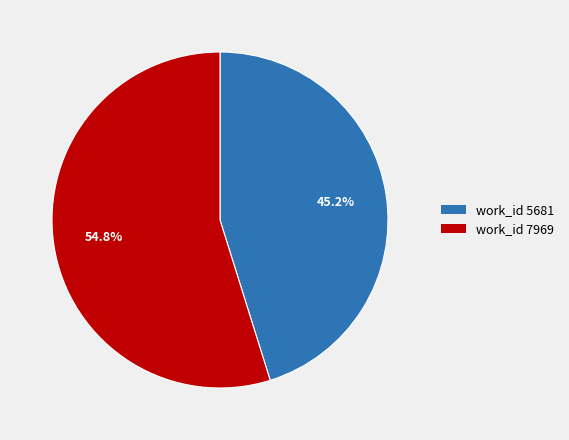

Which has a higher value, work_id 7969 or work_id 5681?

work_id 7969